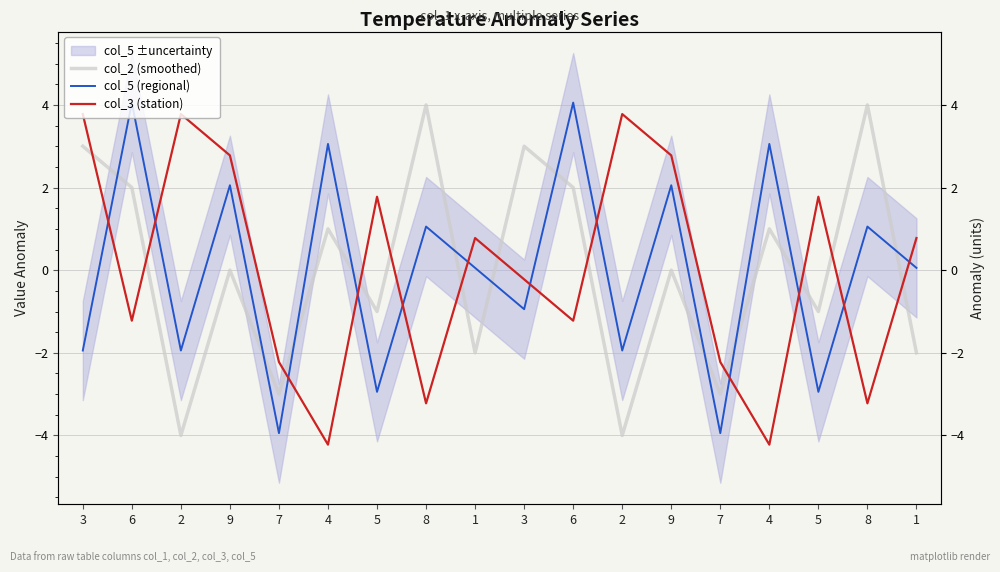

Which category has the highest value across all series?

6